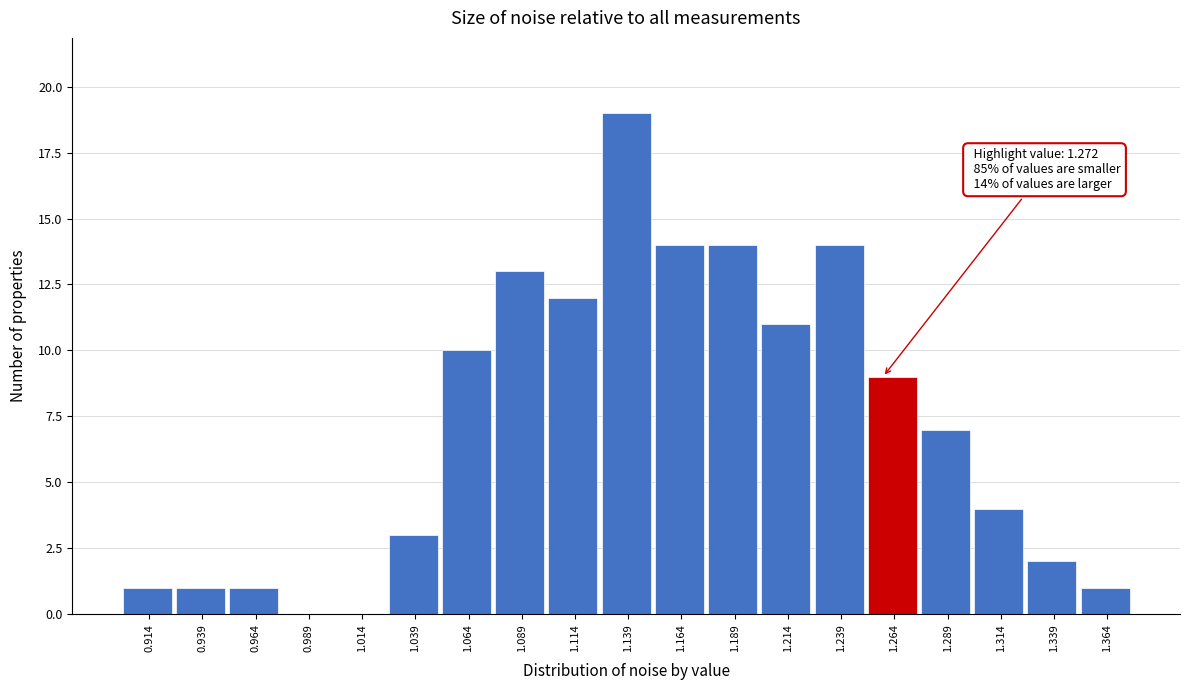

Reading left to right, extract all data points from this chart.

0.914=1	0.939=1	0.964=1	0.989=0	1.014=0	1.039=3	1.064=10	1.089=13	1.114=12	1.139=19	1.164=14	1.189=14	1.214=11	1.239=14	1.264=9	1.289=7	1.314=4	1.339=2	1.364=1